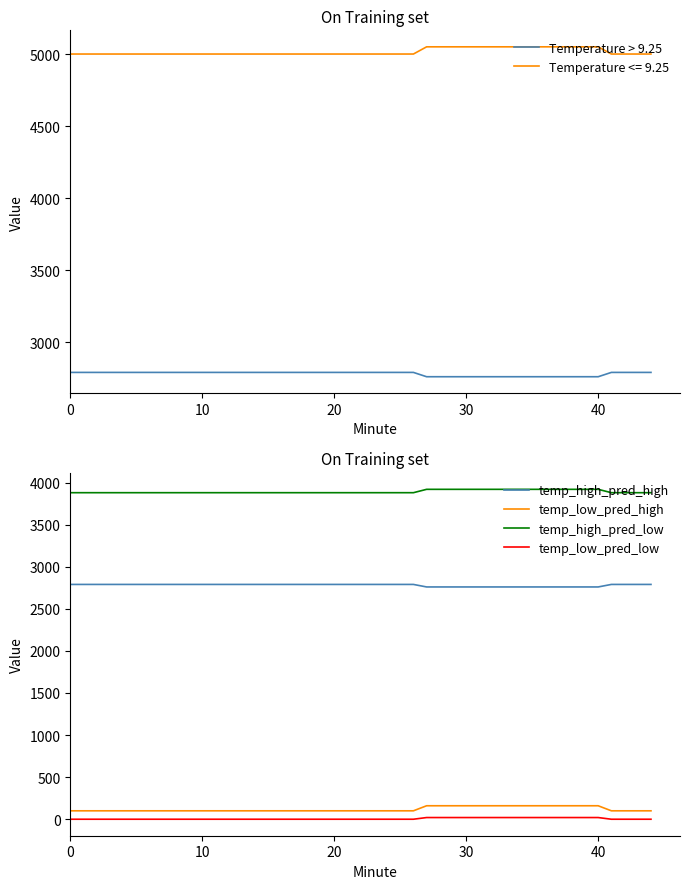

Which series has the largest range (max minus min)?

temp_low_pred_high